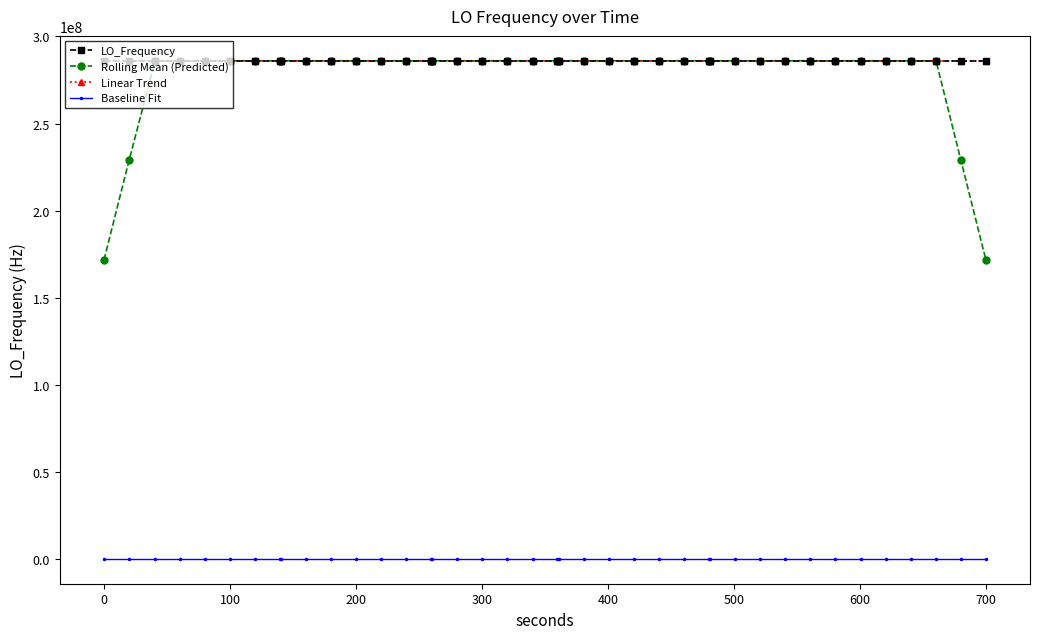

Which series has the largest range (max minus min)?

Rolling Mean (Predicted)